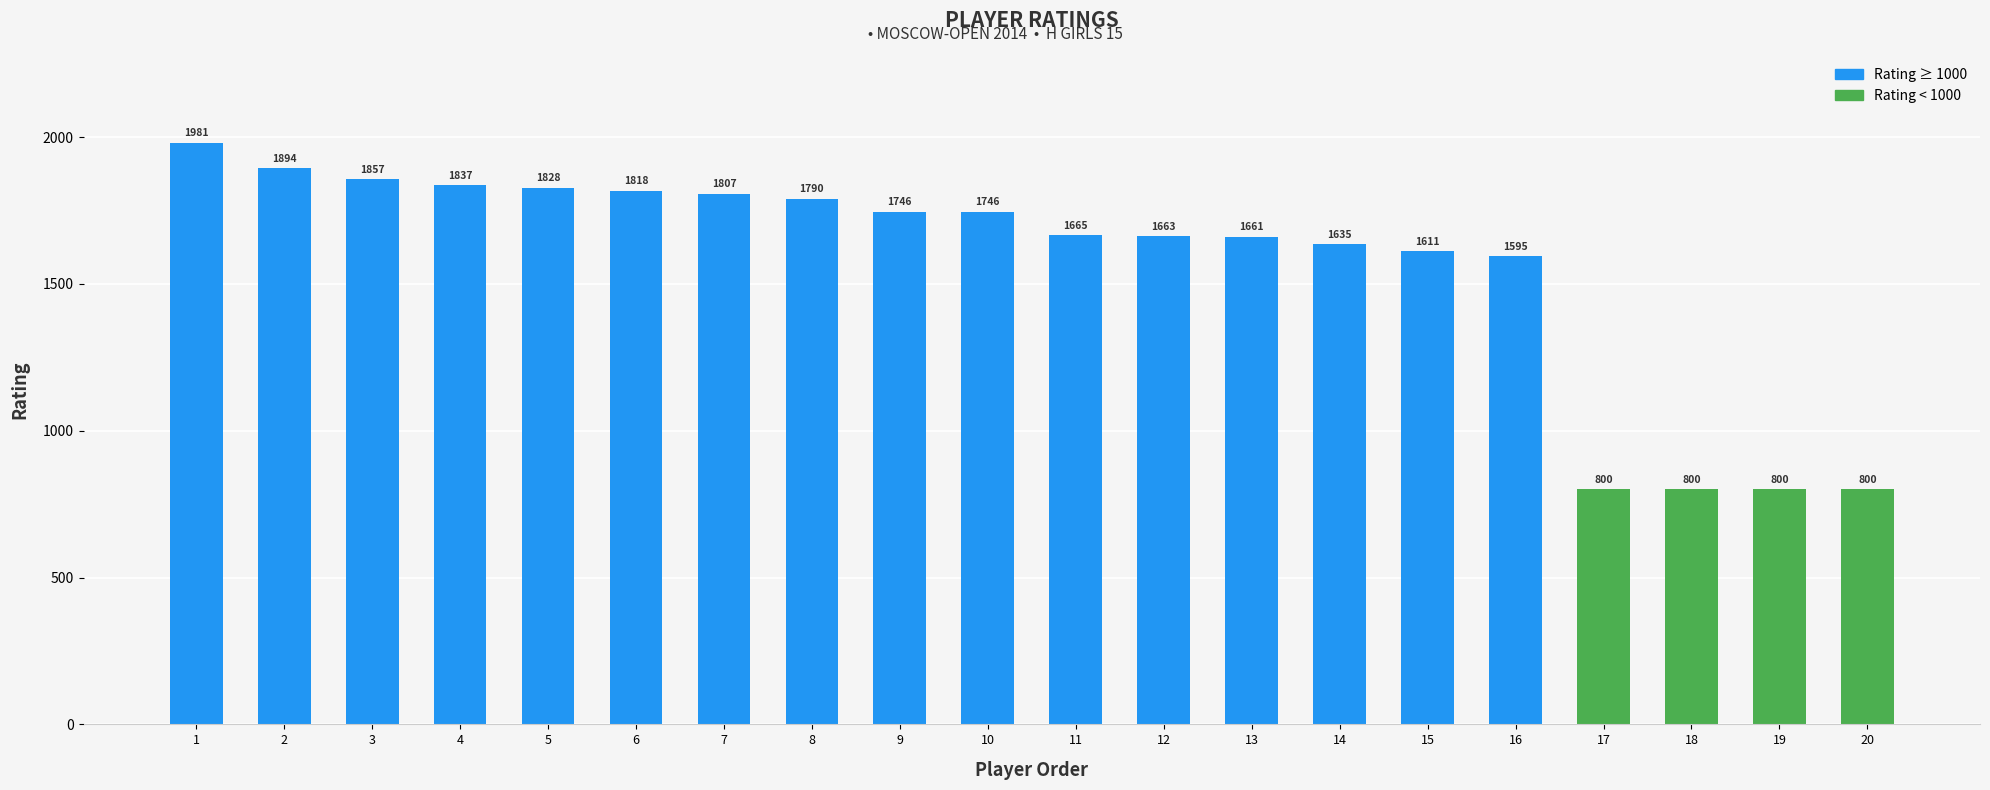

How many data points are less than 1746?

10